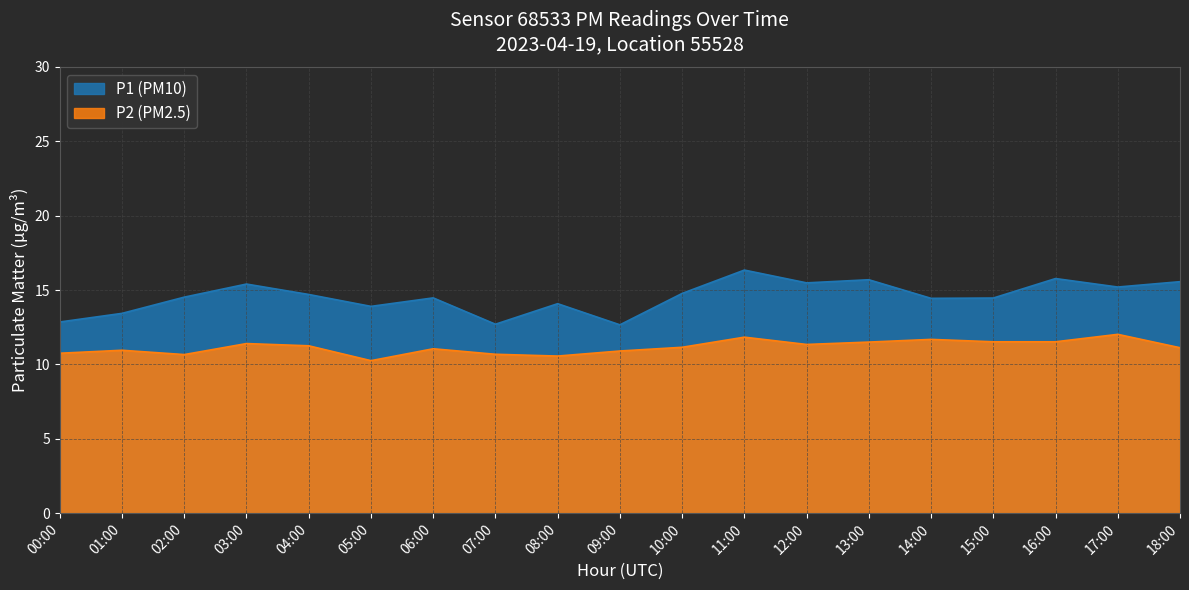

What is the spread (max minus min) of values at 08:00?

3.5